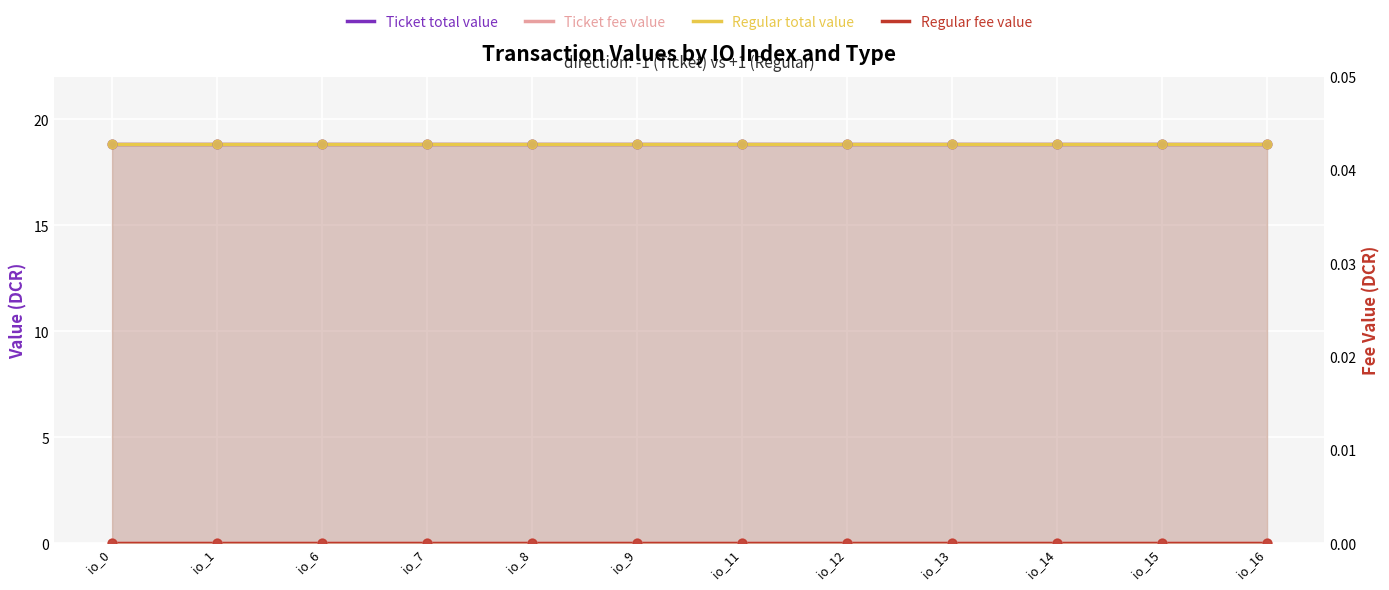

Which series has the largest total across all categories?

Ticket total value